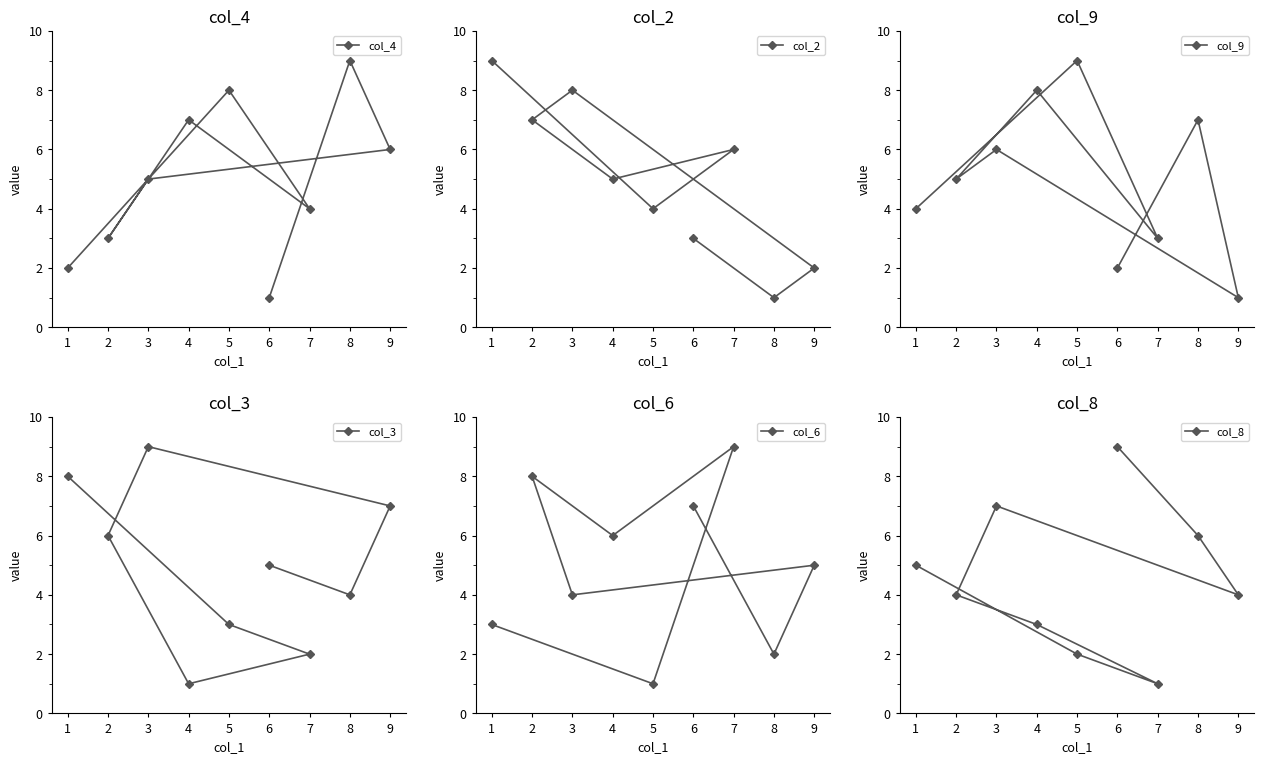

After their last crossing, which series has the higher values: col_8 or col_9?

col_8